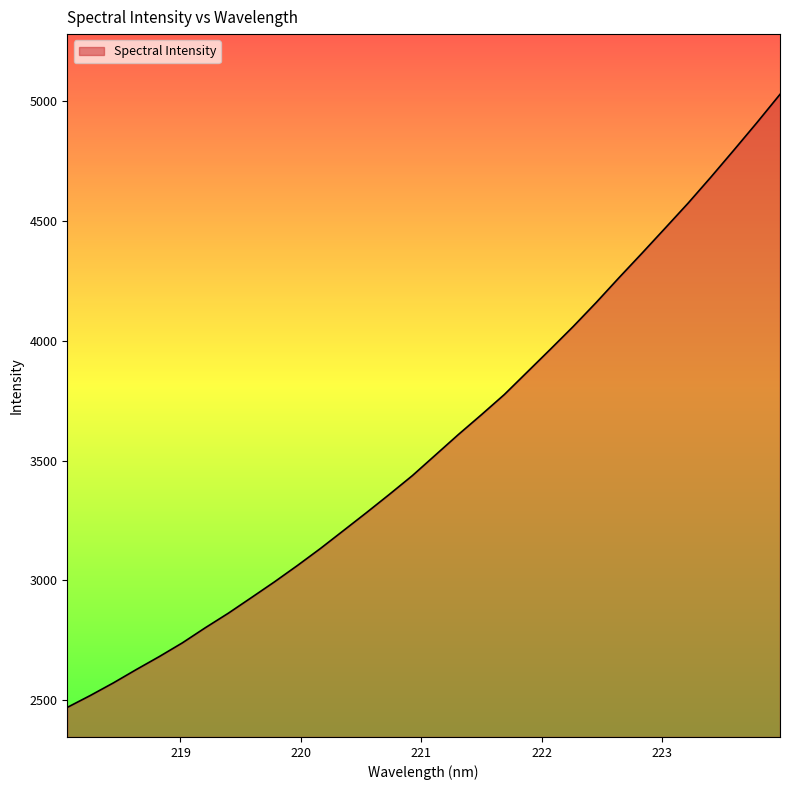

What is the minimum value shown in the chart?

2469.6